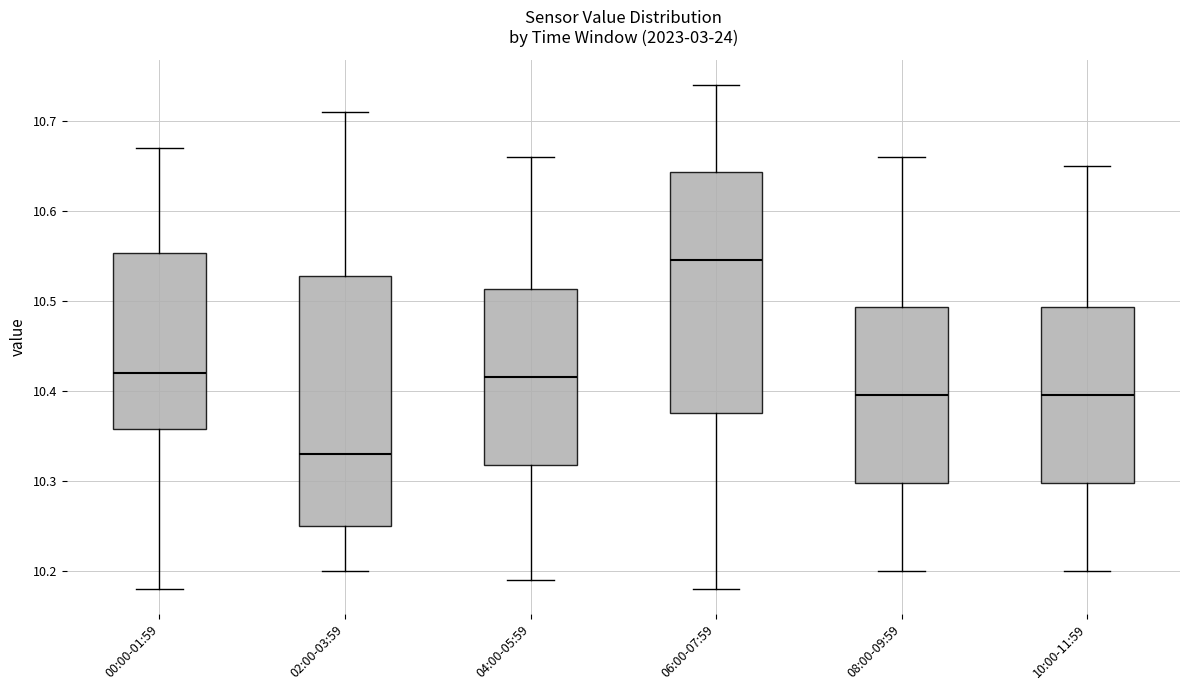

Where does the lower whisker of the box for 04:00-05:59 end on the y-axis? The values are not printed on the chart, so give them approximately, as read against the axis.

10.19